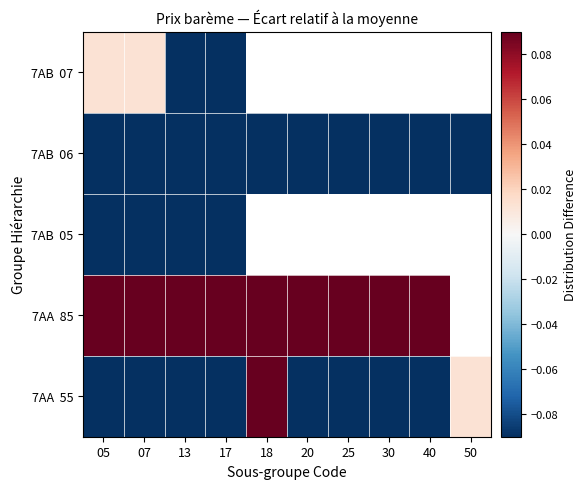

Read the 7AA 55 value at 17.

-0.4